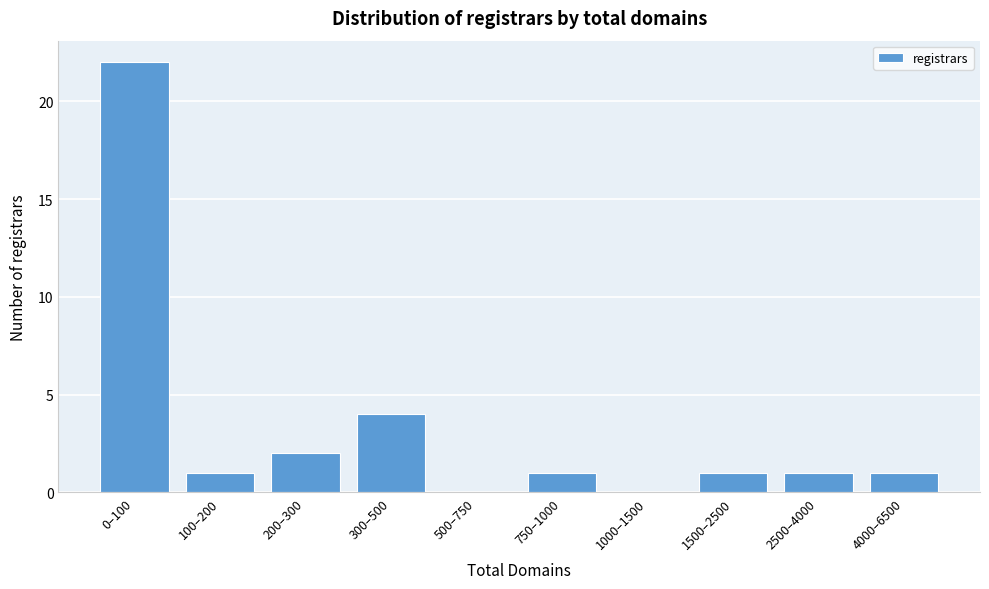

Reading right to left, transcribe all the data shown in this chart.

4000–6500=1	2500–4000=1	1500–2500=1	1000–1500=0	750–1000=1	500–750=0	300–500=4	200–300=2	100–200=1	0–100=22